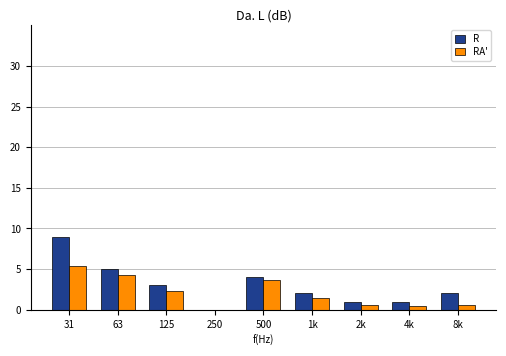

At which category does the chart reach its peak across all series?

31